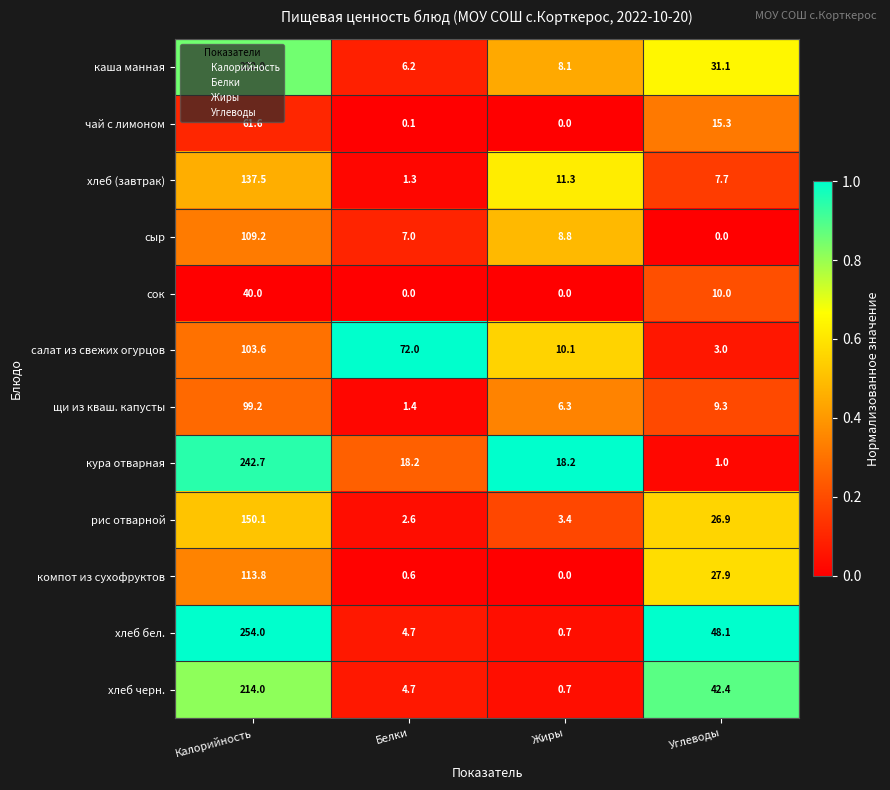

At how many categories does at least one series exceed 0?

4